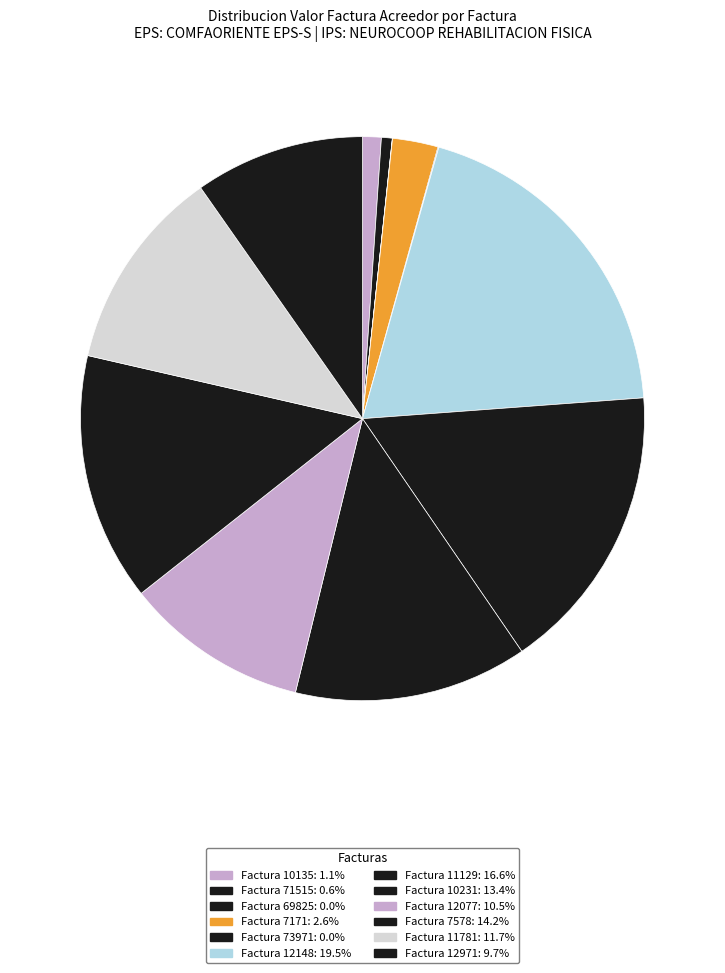

What is the smallest slice in the pie chart?

Factura 69825